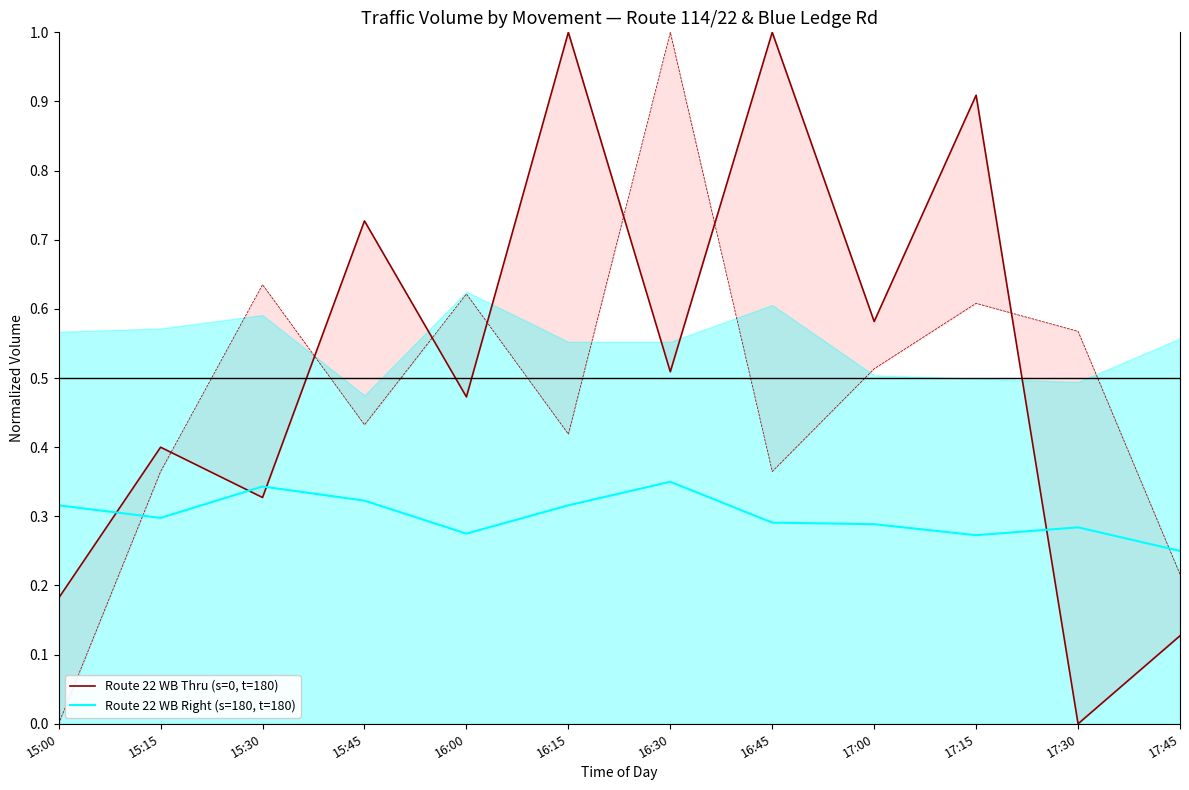

Read the Route 22 WB Right (s=180, t=180) value at 16:15.

0.3